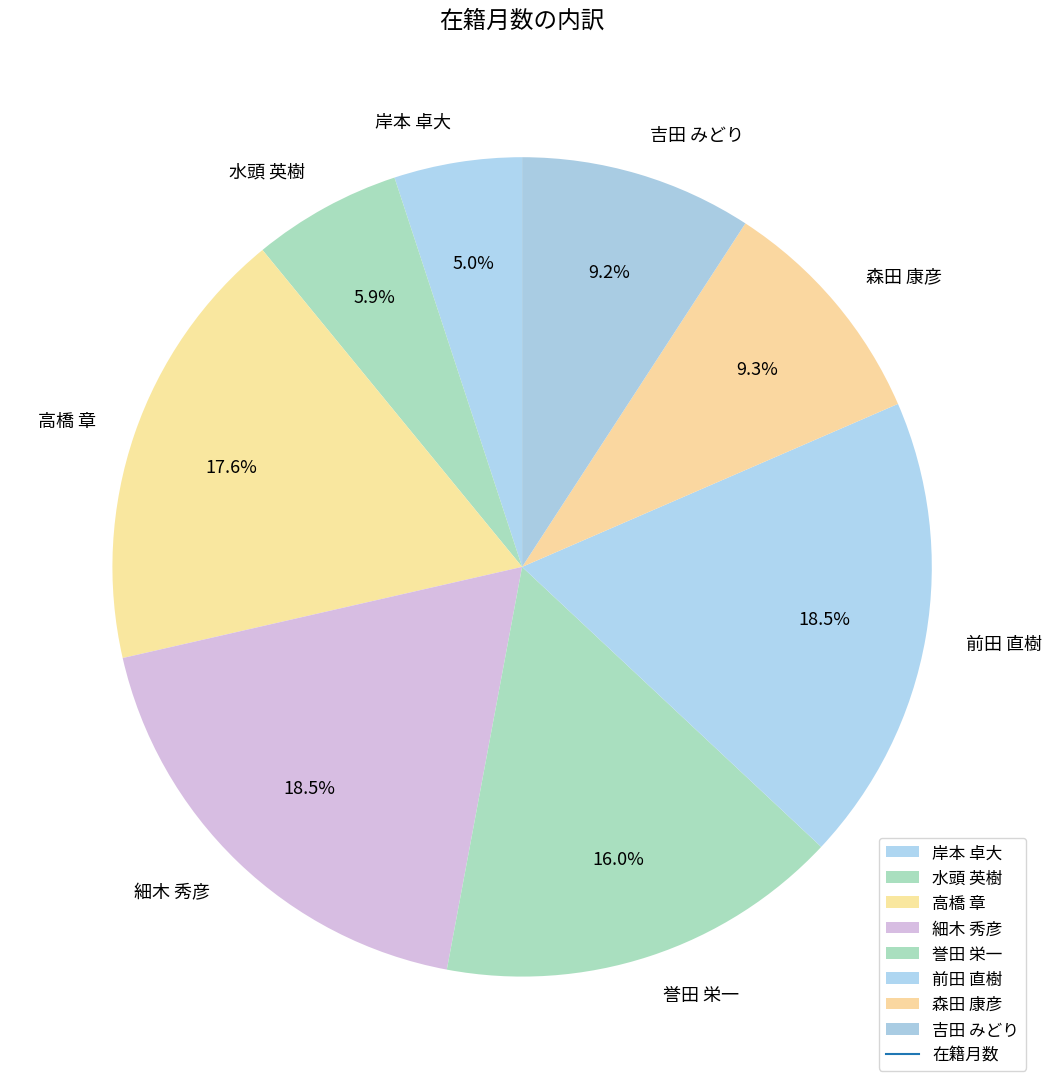

What portion of the pie excludes 前田 直樹?

81.5%